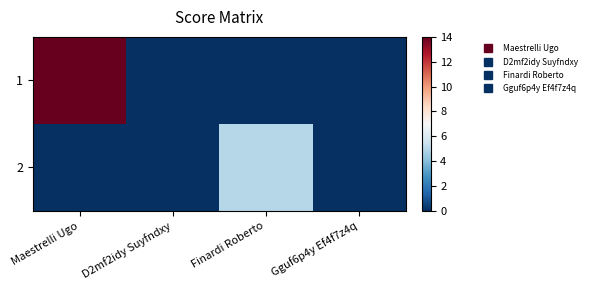

Reading left to right, what are all the values shown in this chart?

1: Maestrelli Ugo=14	D2mf2idy Suyfndxy=0	Finardi Roberto=0	Gguf6p4y Ef4f7z4q=0
2: Maestrelli Ugo=0	D2mf2idy Suyfndxy=0	Finardi Roberto=5	Gguf6p4y Ef4f7z4q=0